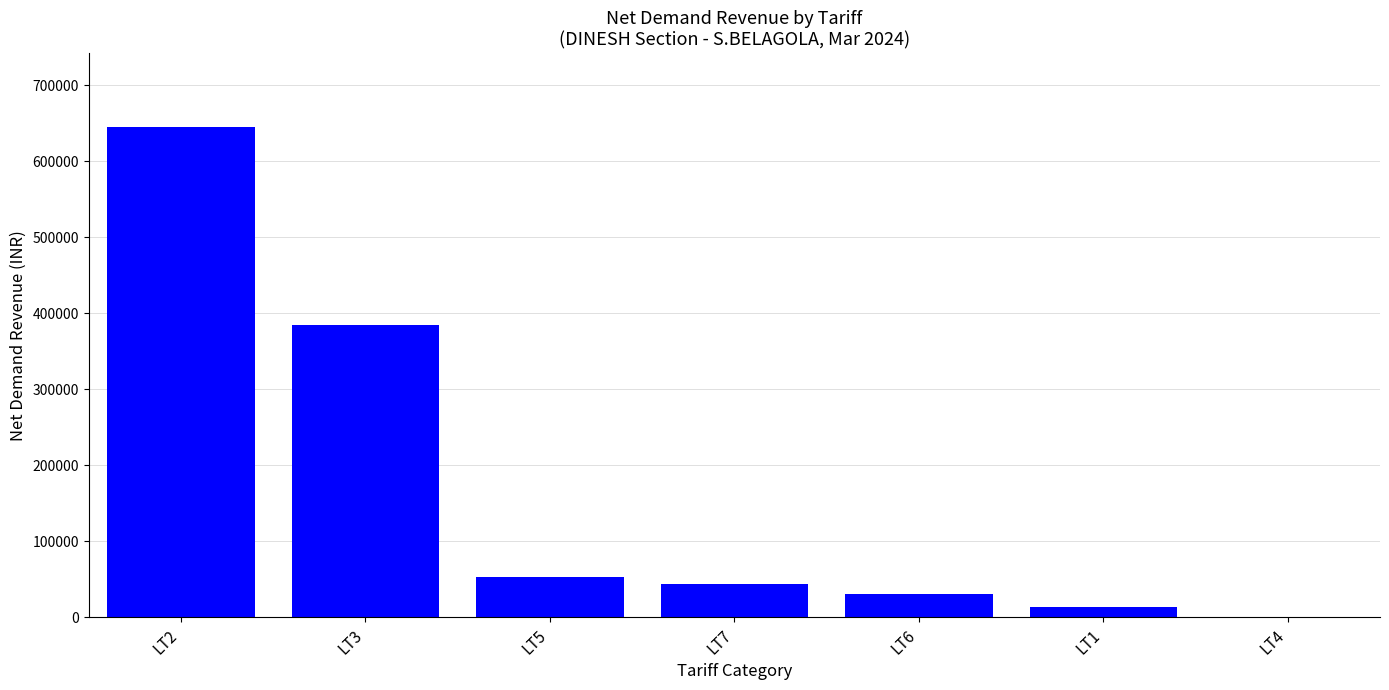

Where is the data nearest to the value 322935?

LT3